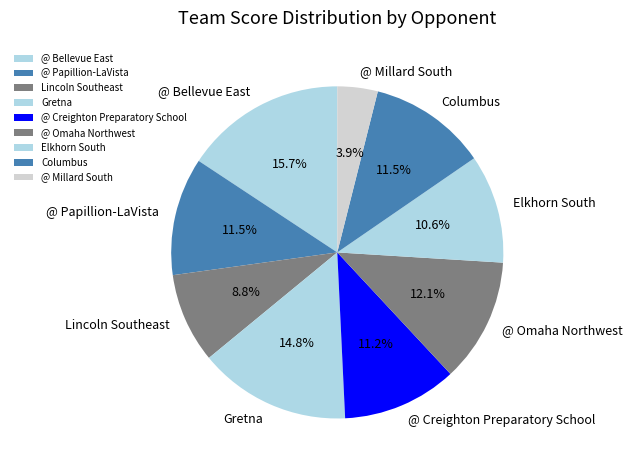

Combined, what portion of the pie is Columbus and Gretna?

26.3%